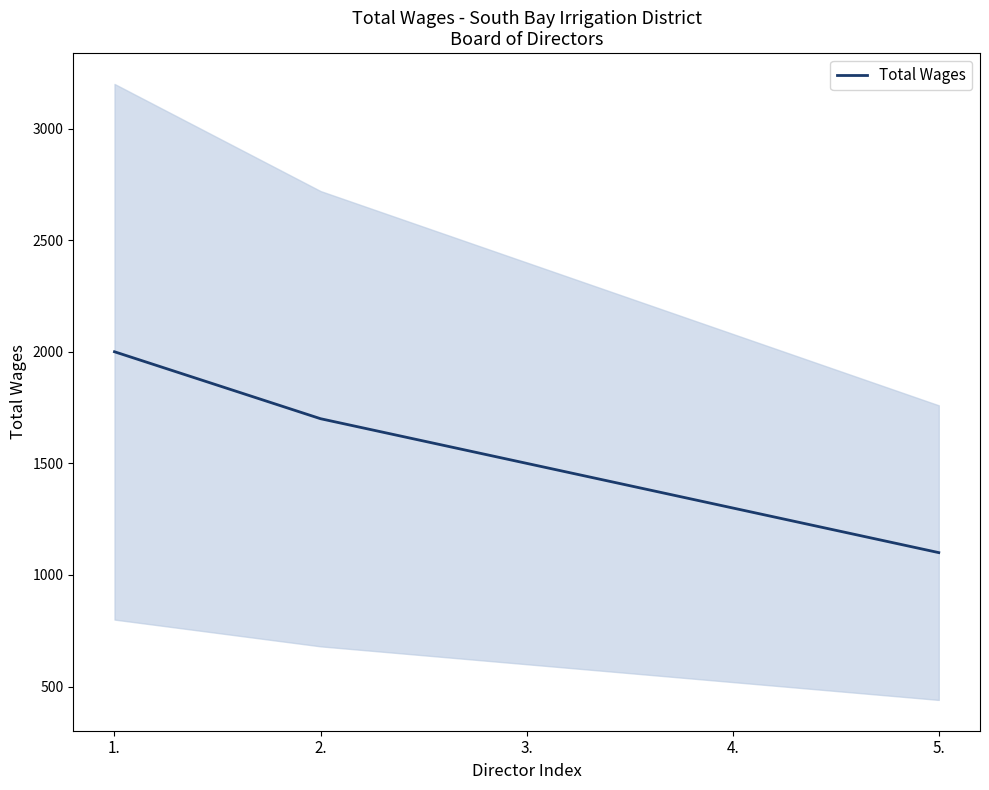

Reading left to right, extract all data points from this chart.

2000	1700	1500	1300	1100